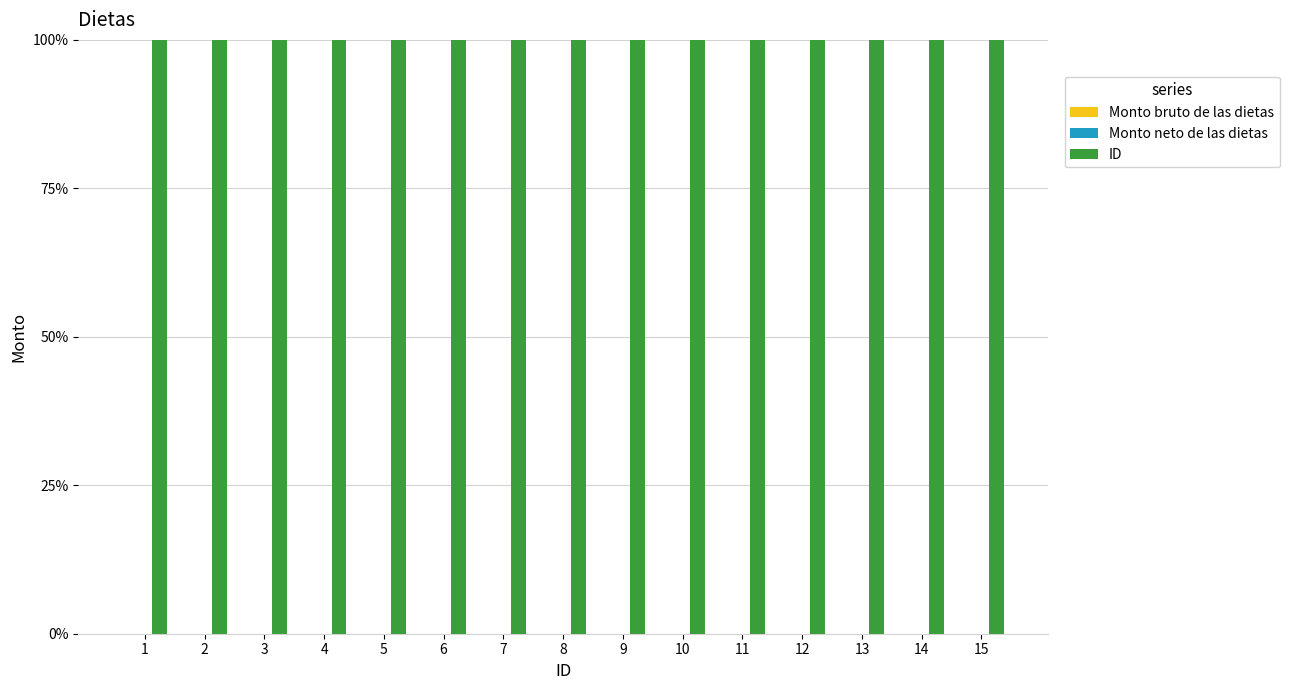

The Monto bruto de las dietas series shows 0 at 7. True or false?

True